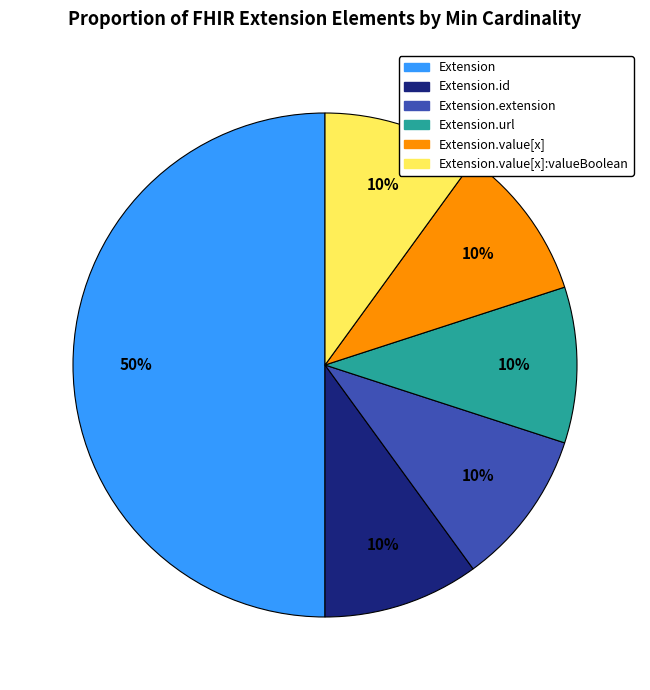

To the nearest percent, what is the difference between the Extension and Extension.value[x] slice percentages?

40%